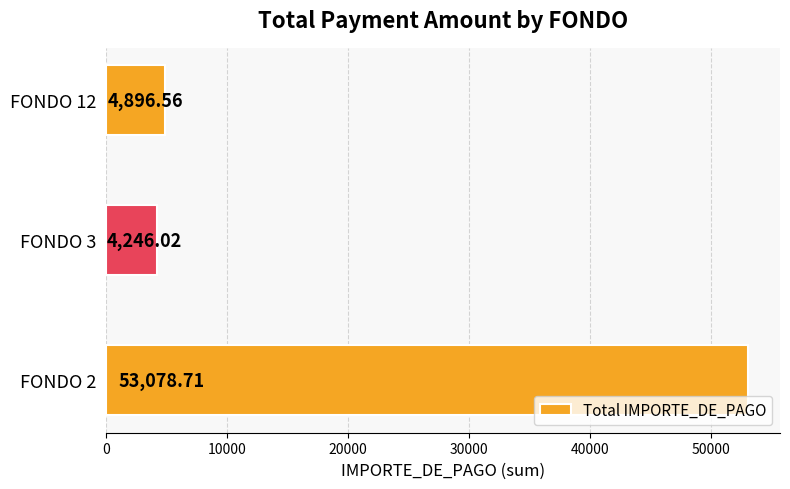

How many bars are there in total?

3